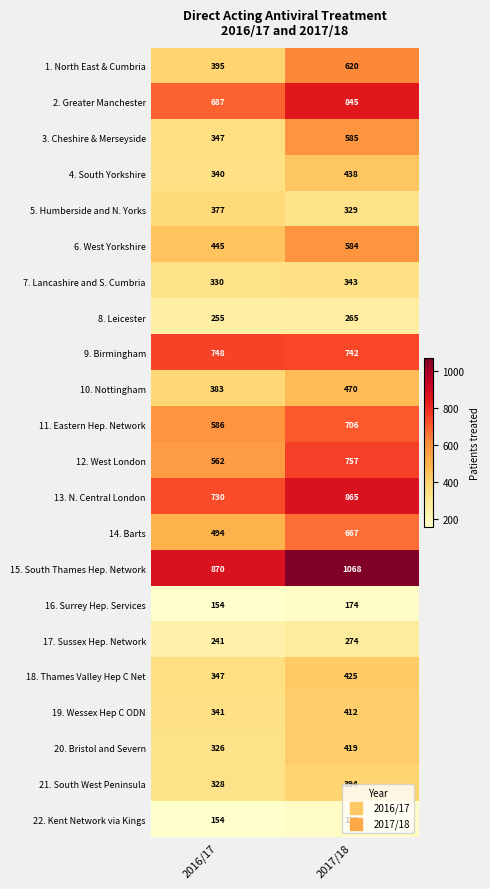

At which label is 16. Surrey Hep. Services closest to 164?

2016/17